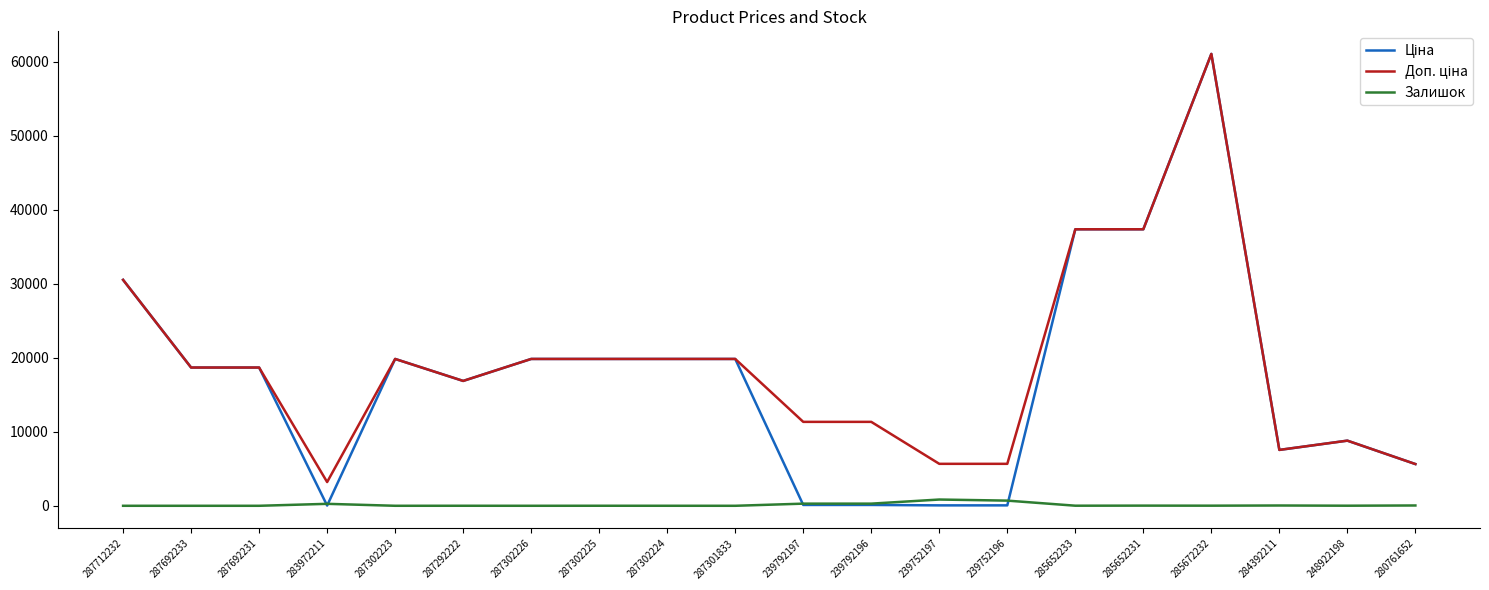

At which label does Залишок first exceed 12?

283972211